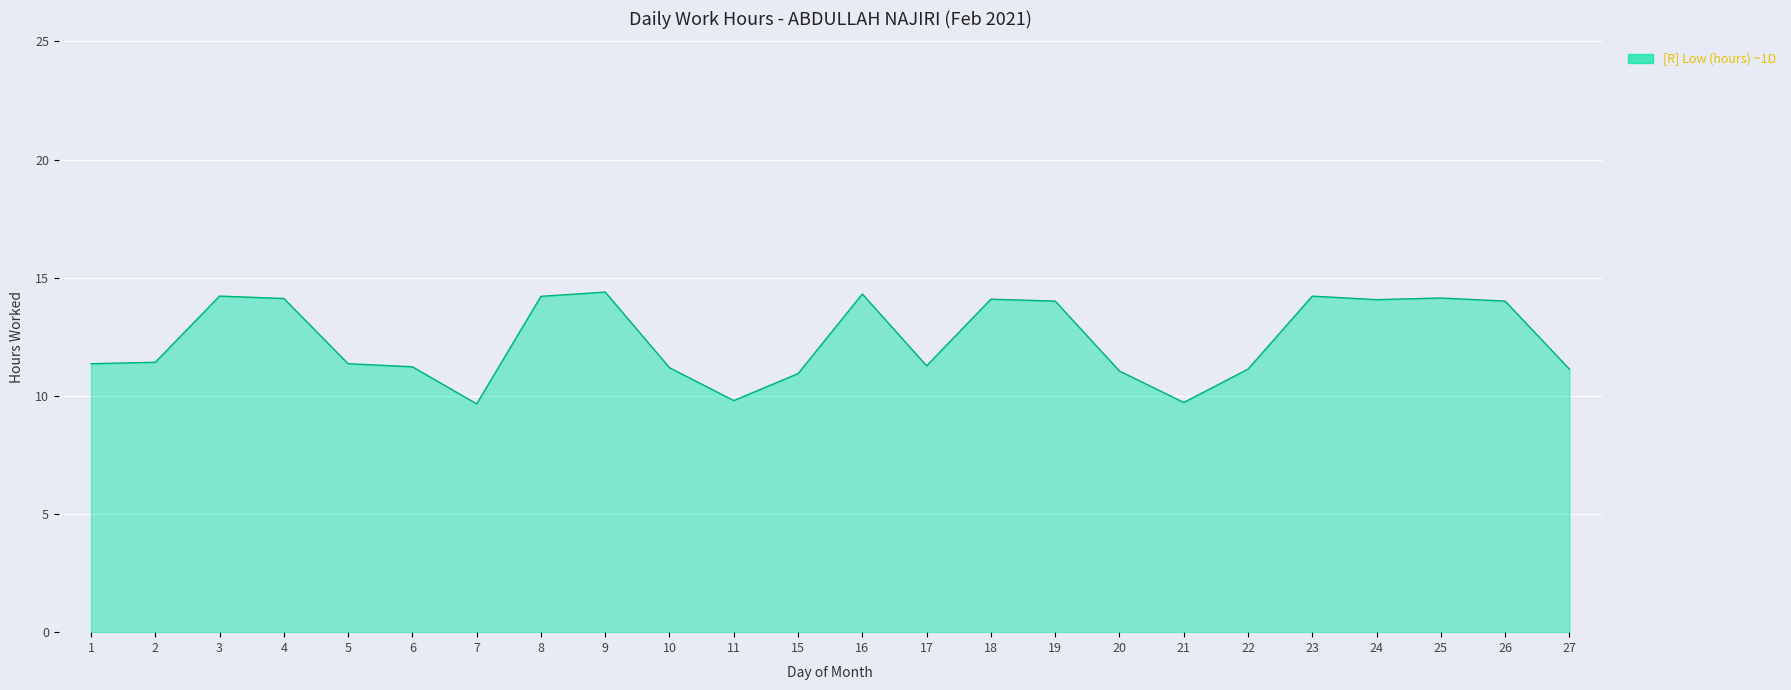

What is the difference between the maximum and minimum values?

4.7